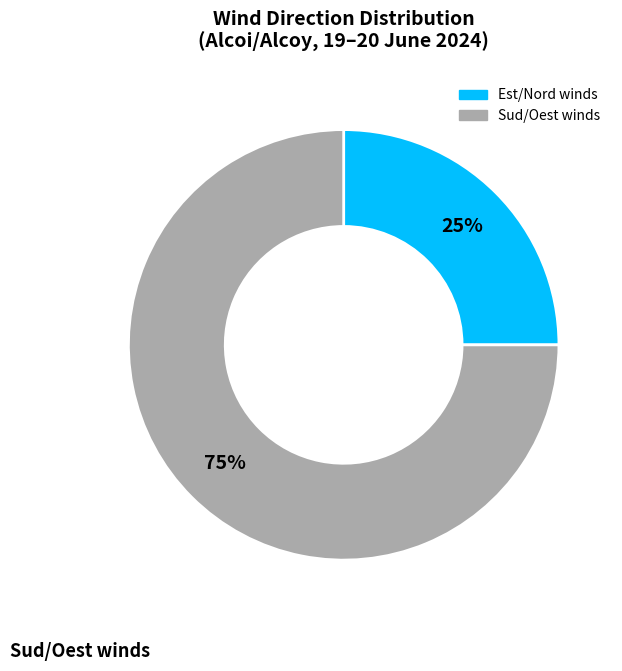

To the nearest percent, what is the average slice percentage?

50%